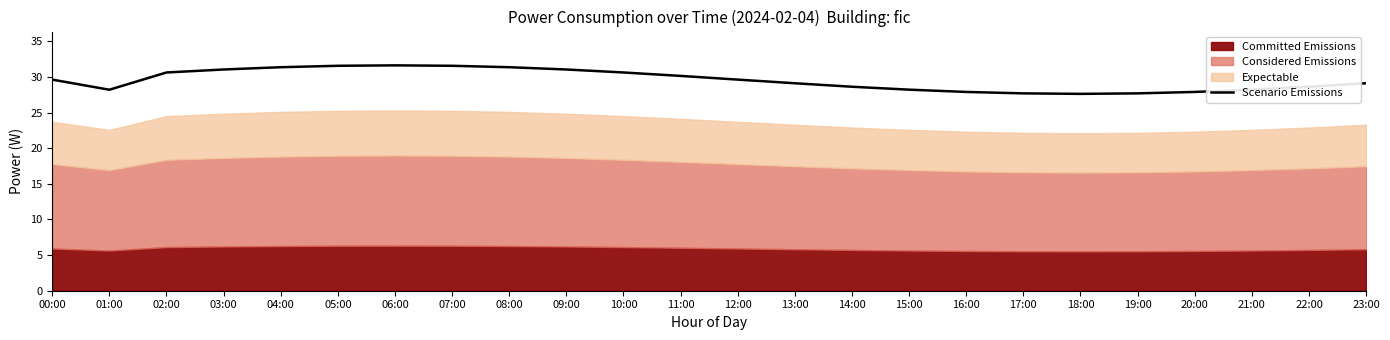

At which category does the data reach its first local peak?

06:00